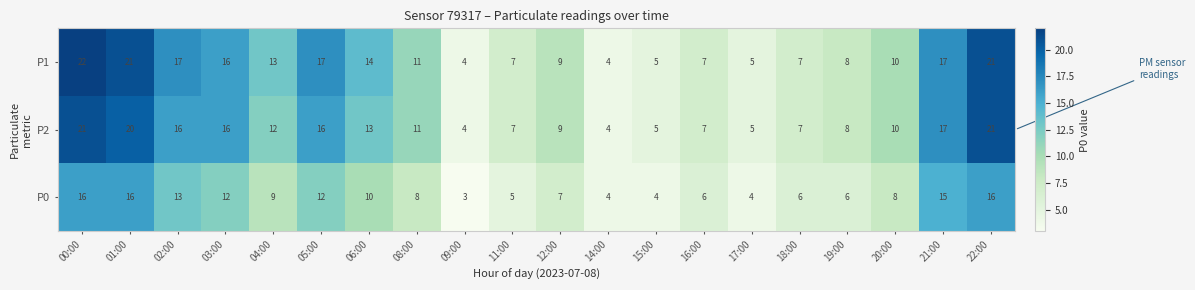

Is the value of P1 at 18:00 greater than the value of P2 at 03:00?

No